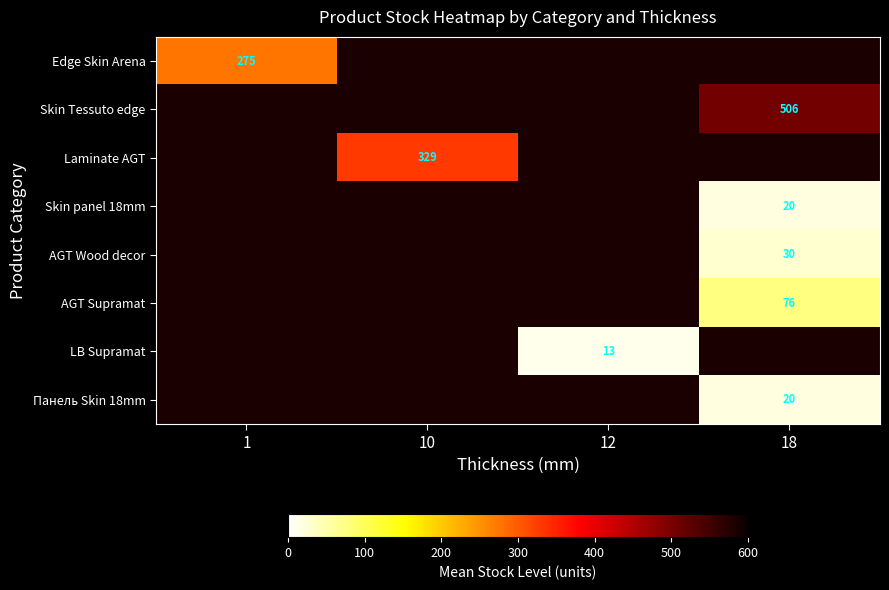

The value of AGT Wood decor at 18 is 41. True or false?

False